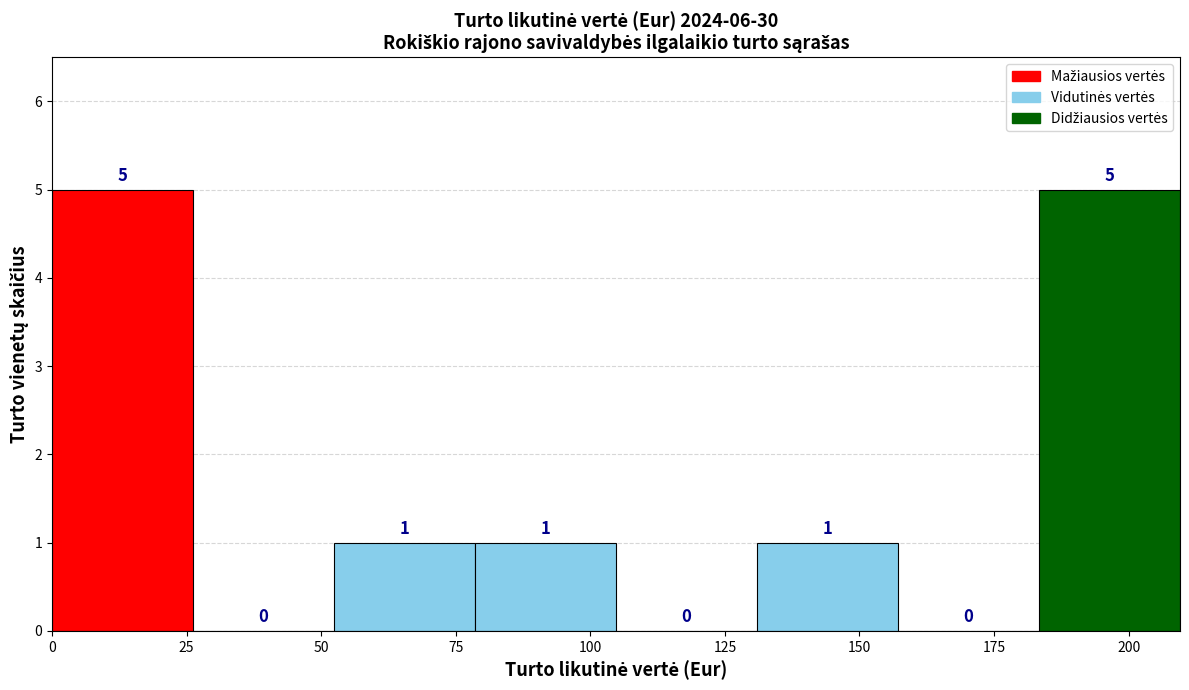

Reading left to right, list every bar in this chart as the range it spans on the x-axis followed by its height. The bar edges are not printed on the chart, so give them approximately, as read against the axis.

0 to 25: 5
25 to 50: 0
50 to 80: 1
80 to 105: 1
105 to 130: 0
130 to 155: 1
155 to 185: 0
185 to 210: 5